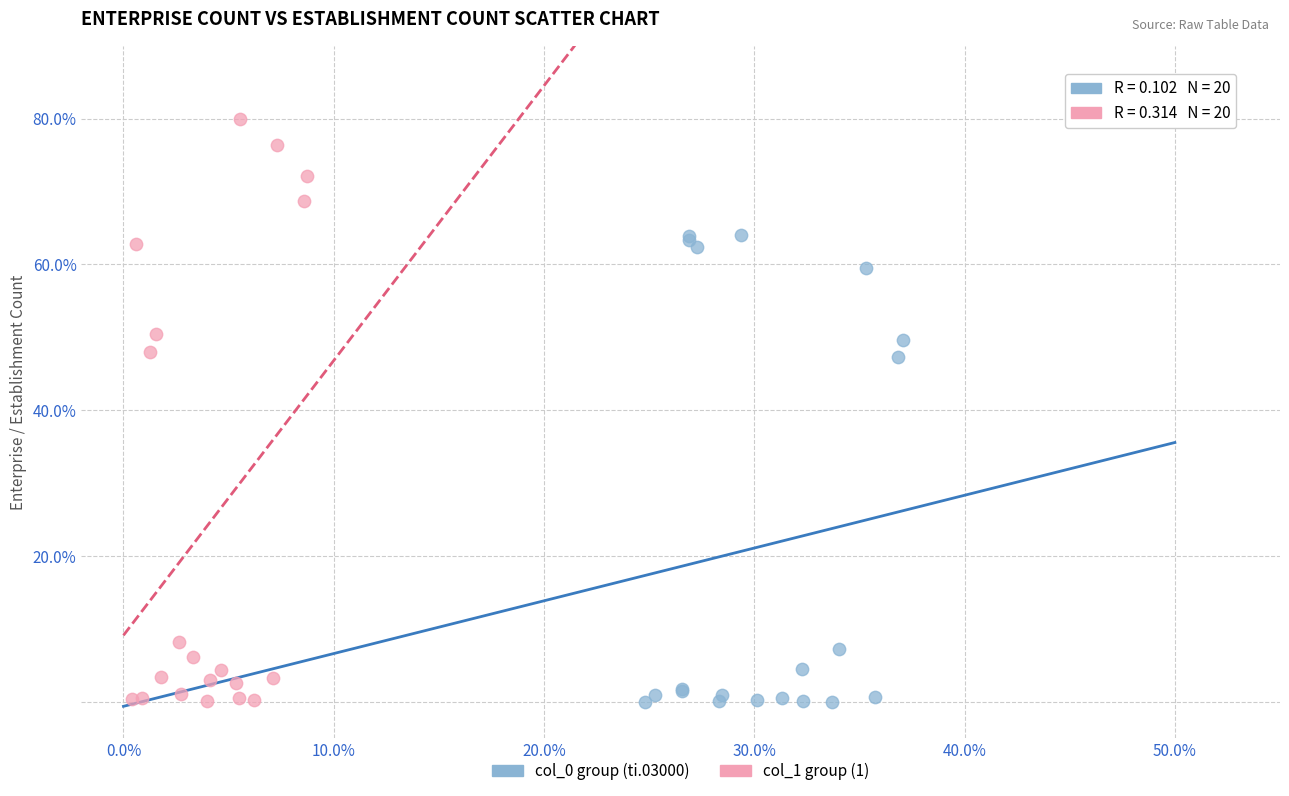

Which series contains the highest Y value?

col_1 group (1)